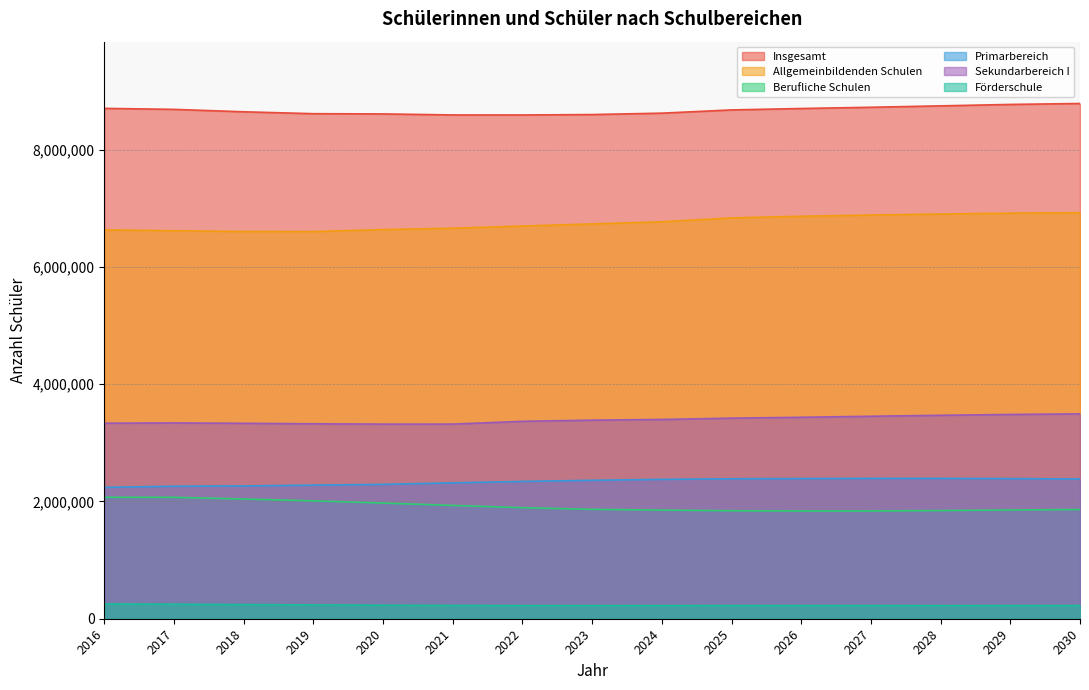

Is the value of Sekundarbereich I at 2017 greater than the value of Primarbereich at 2027?

Yes